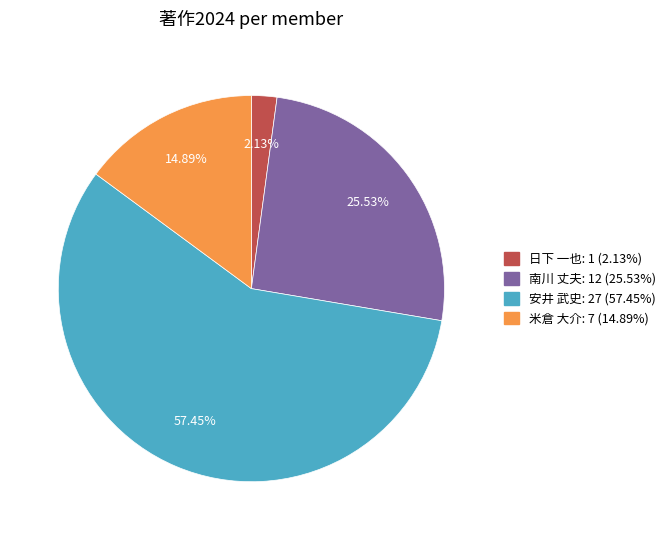

Is there any slice that represents more than half of the pie?

Yes